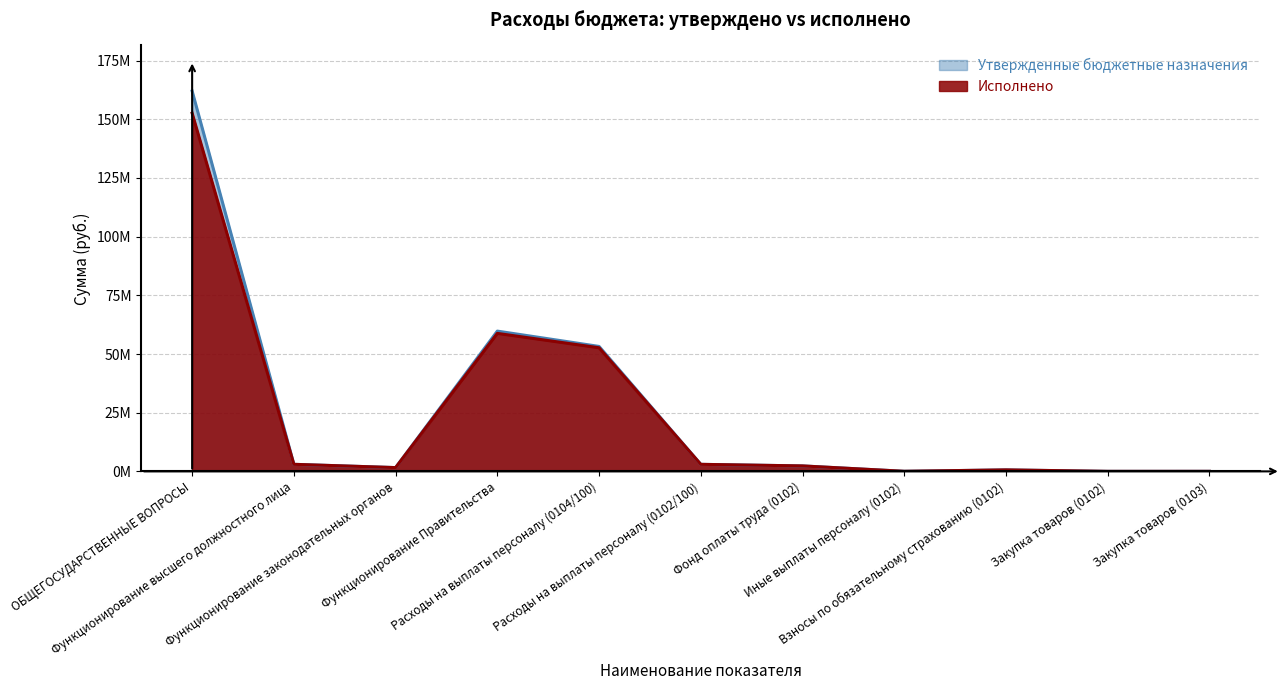

Reading left to right, what are all the values shown in this chart?

Утвержденные бюджетные назначения: 162030536.4	3009424.4	1613655.9	59757729.6	53234605.3	2998624.4	2328899.6	33802.8	635922.0	10800.0	16505.0
Исполнено: 152610067.1	3009414.4	1613649.6	58791818.6	52665123.4	2998614.4	2328898.1	33802.8	635913.4	10800.0	16505.0